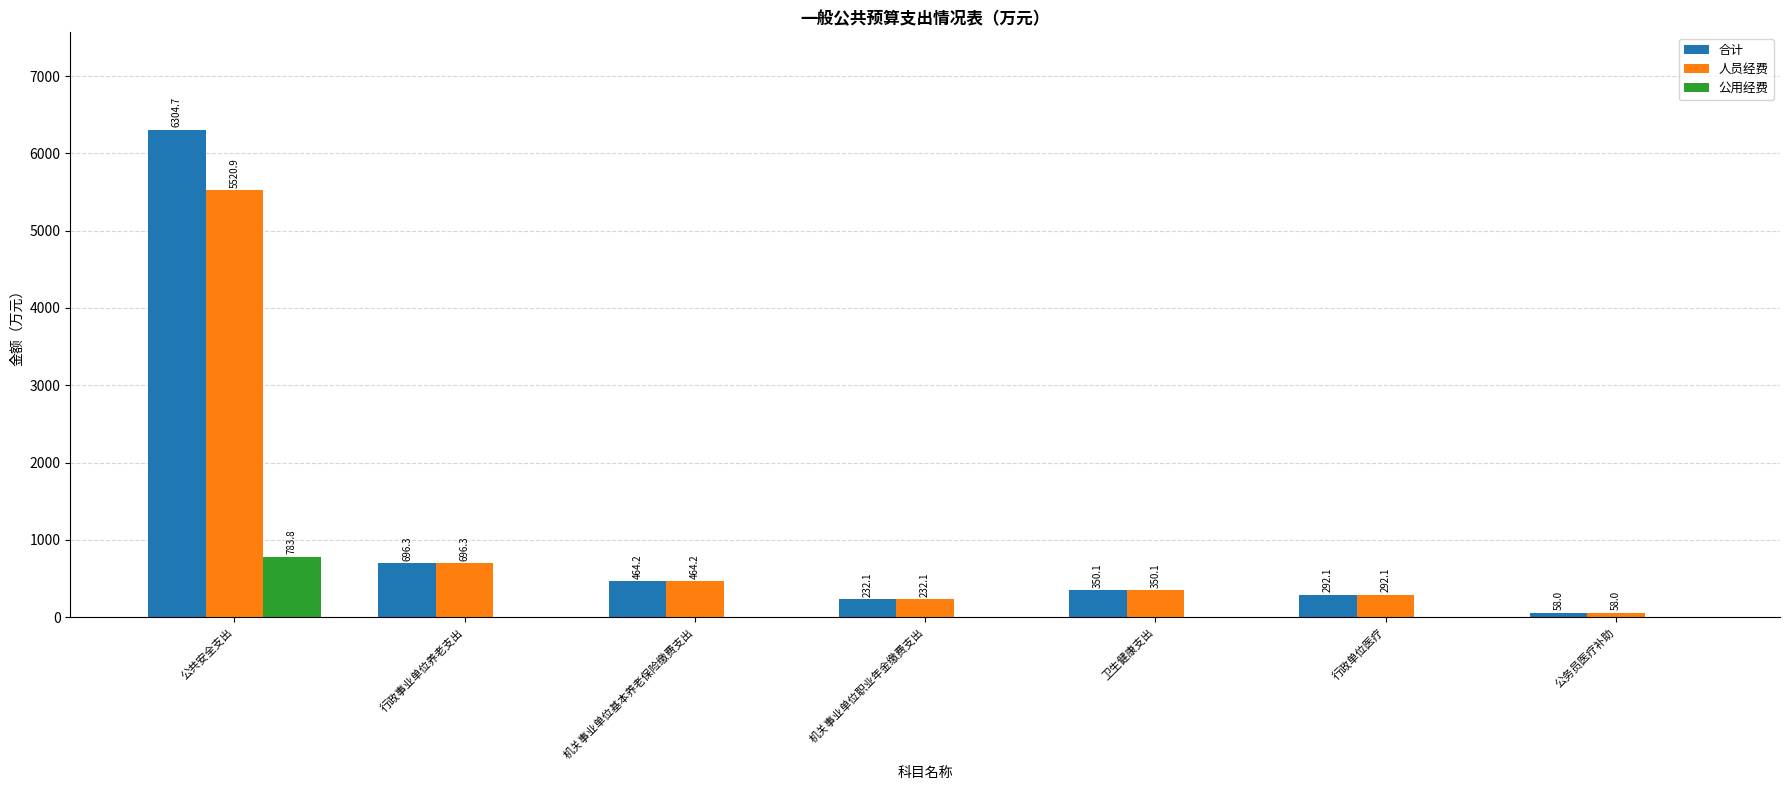

At which label is 人员经费 closest to 2789?

行政事业单位养老支出